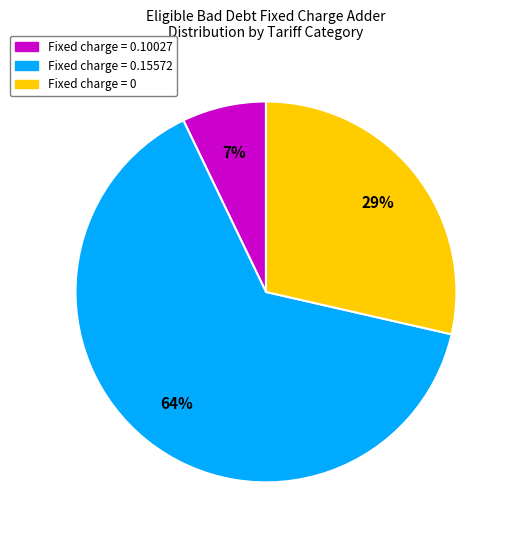

To the nearest percent, what is the average slice percentage?

33%